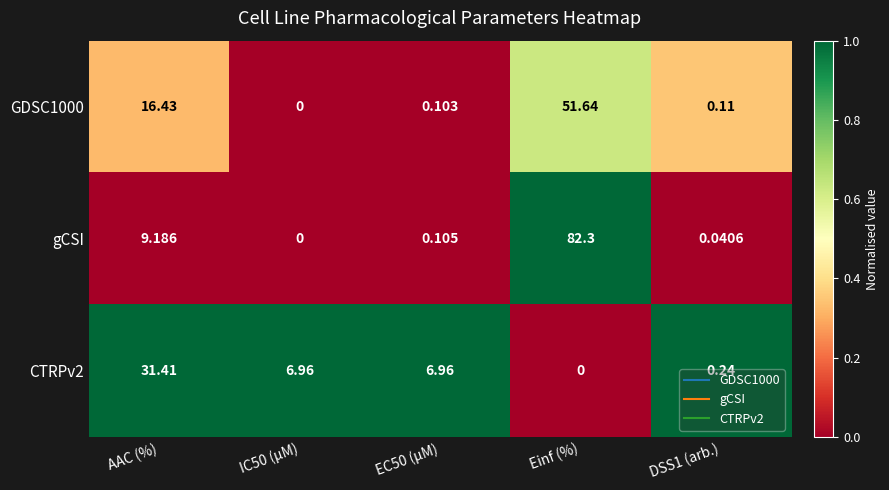

Which category has the highest value across all series?

Einf (%)